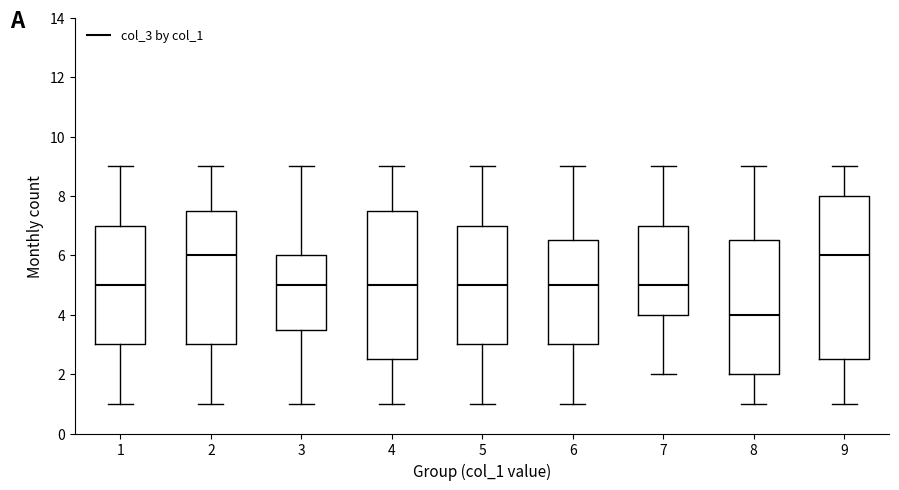

Which box is the tallest, from its lower edge to its upper edge?

9